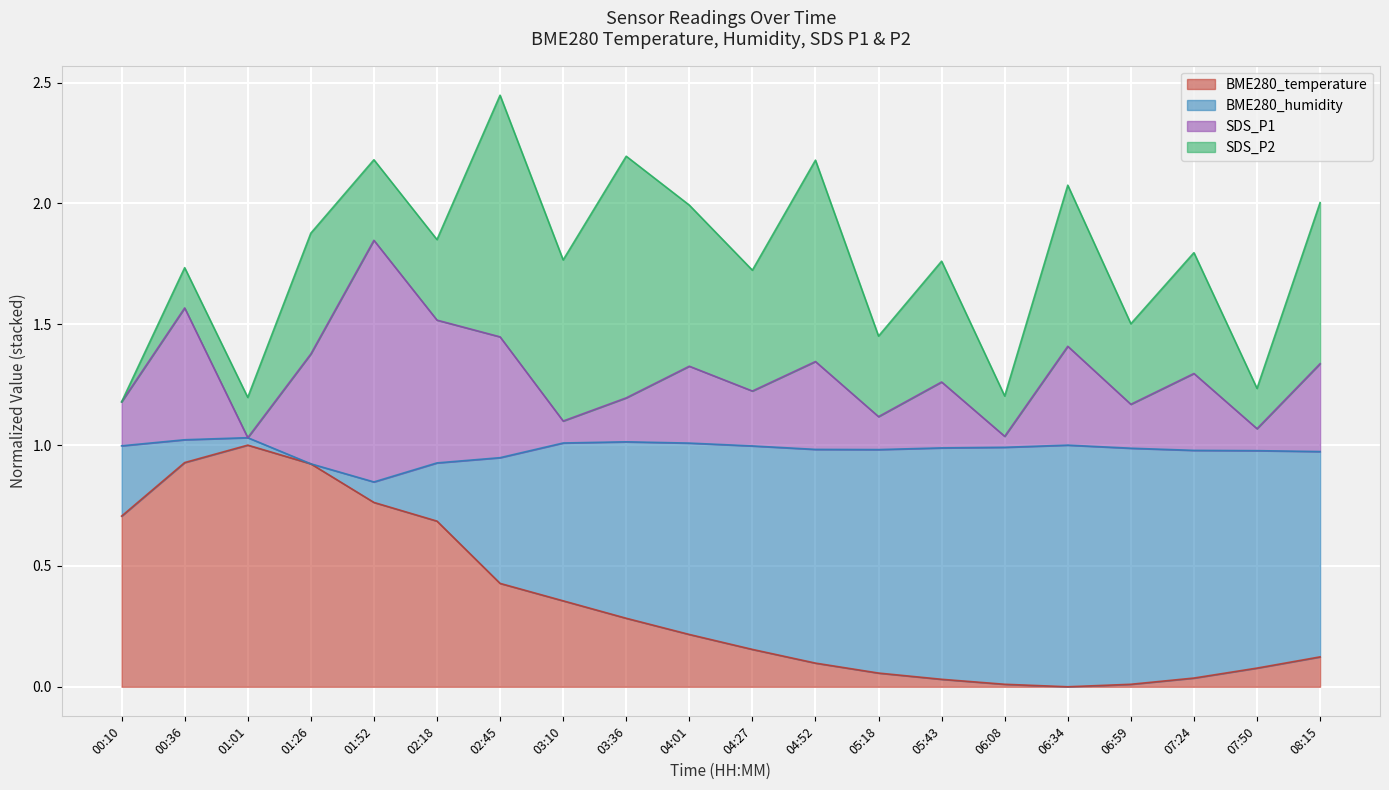

True or false: BME280_temperature and SDS_P1 intersect in this chart.

False